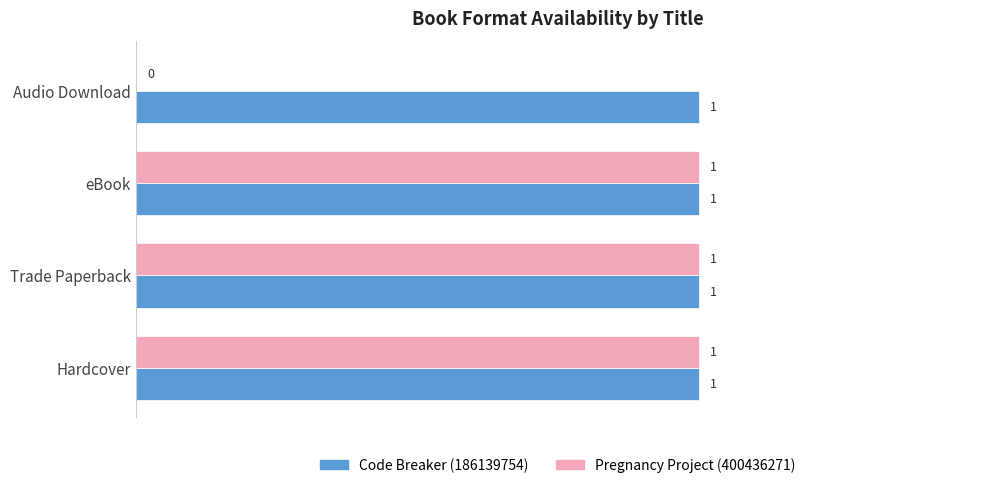

What is the sum of all Code Breaker (186139754) values?

4